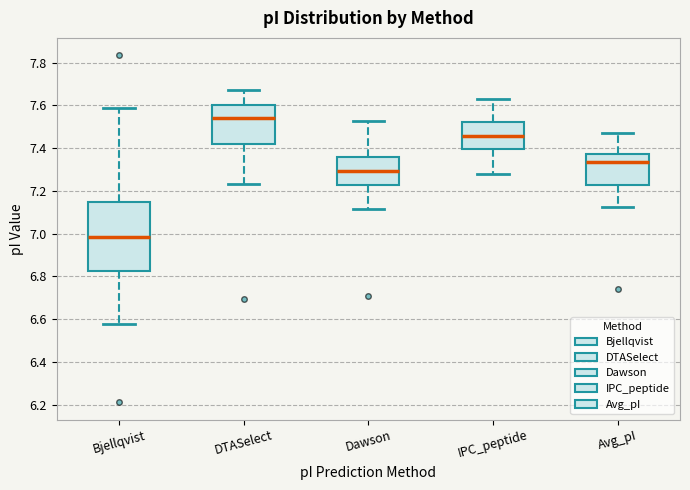

Where is the upper edge of the box for DTASelect on the y-axis? The values are not printed on the chart, so give them approximately, as read against the axis.

7.60